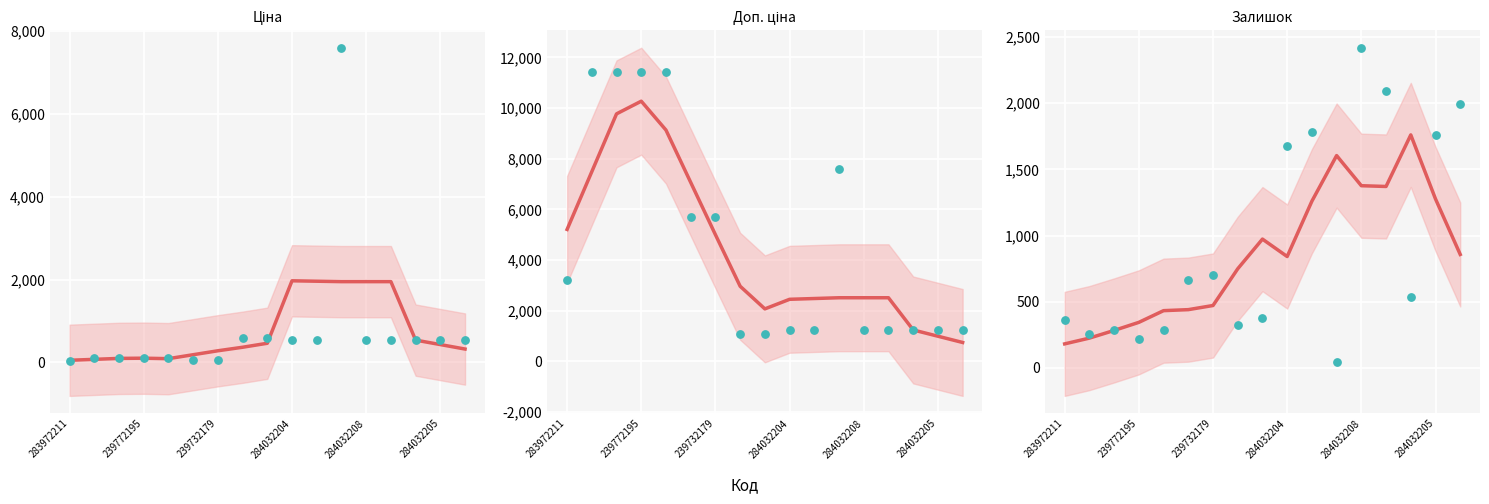

Which series contains the highest Y value?

Доп. ціна